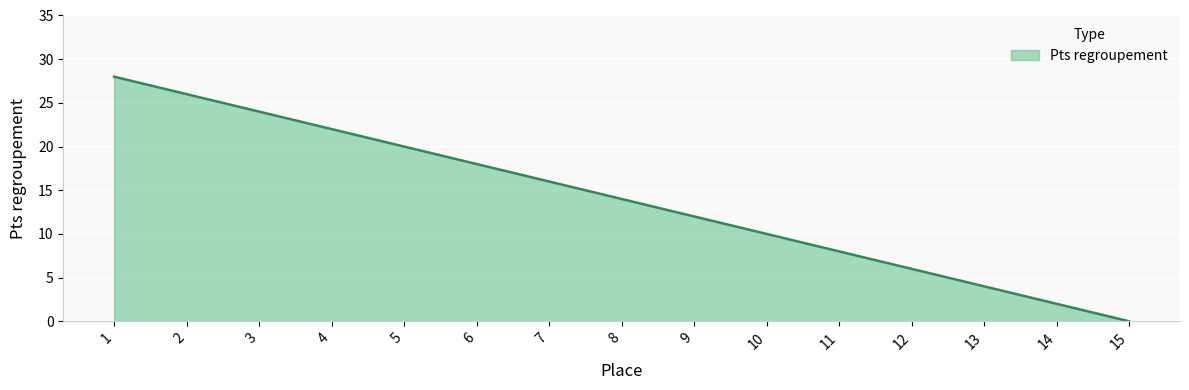

Reading left to right, list all the values displayed in this chart.

28	26	24	22	20	18	16	14	12	10	8	6	4	2	0